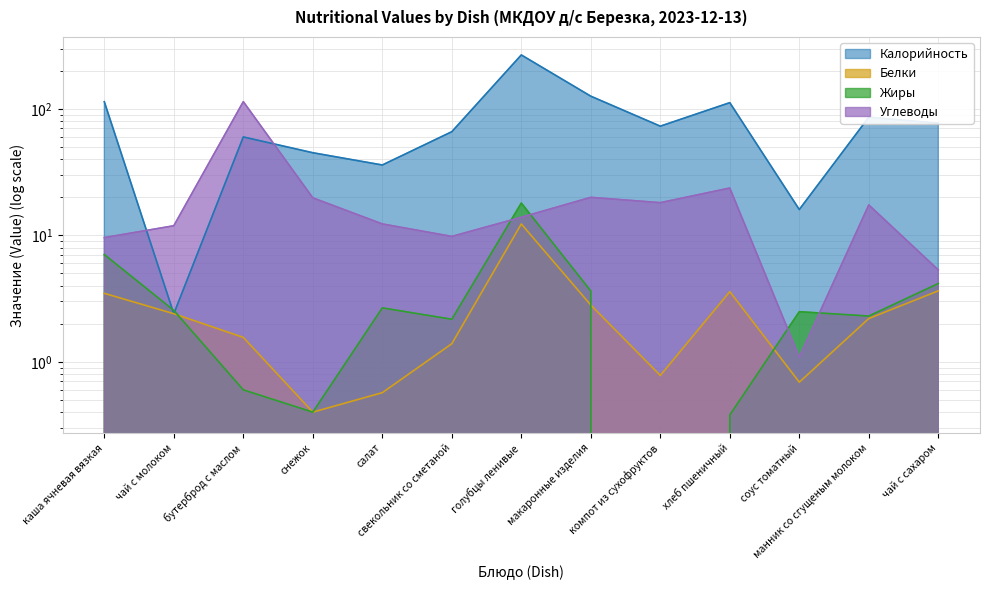

What position from the left is салат?

5